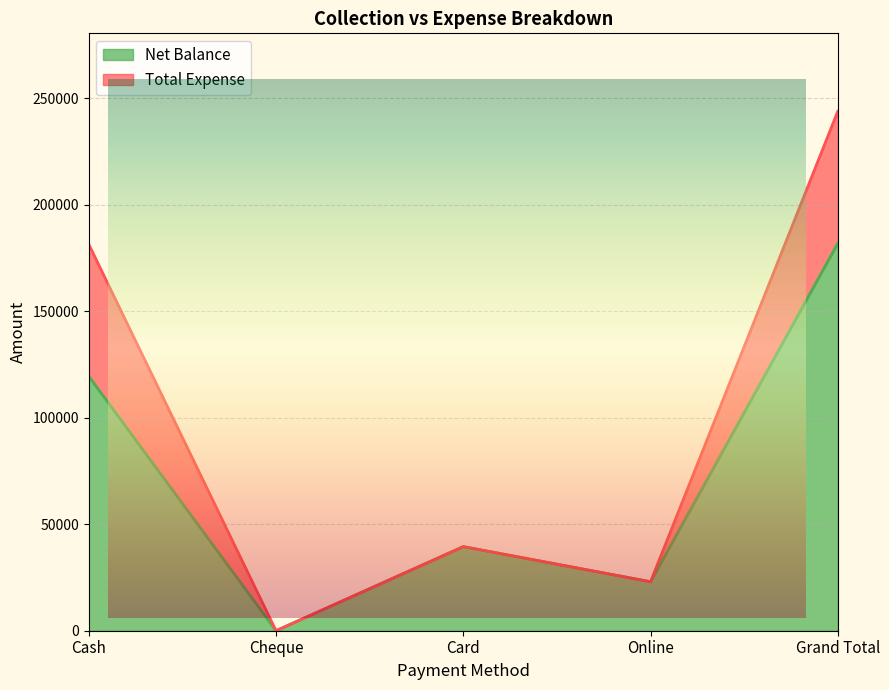

At which category does the chart reach its peak across all series?

Grand Total